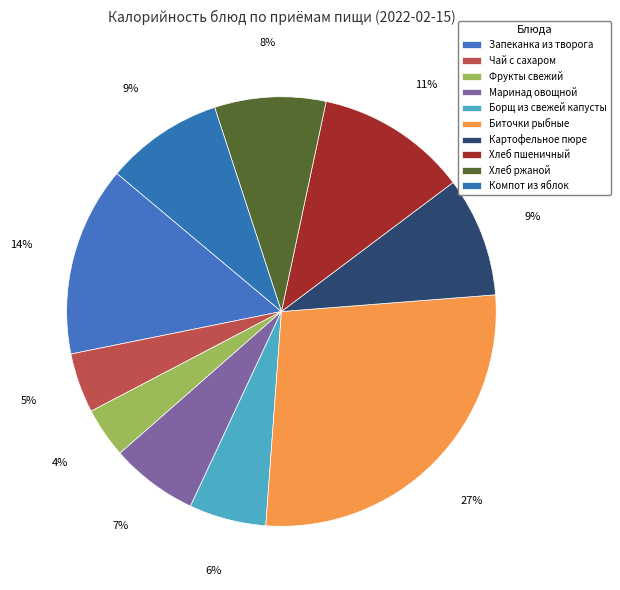

Is it true that Запеканка из творога is 20% of the pie?

False